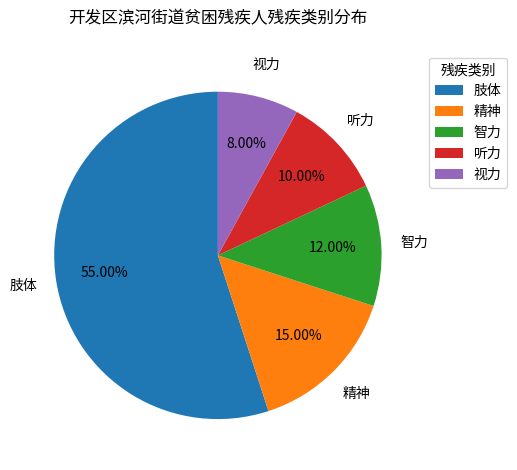

Count the number of slices in the pie.

5